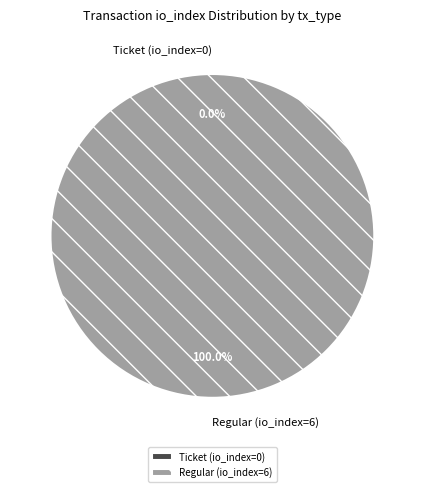

To the nearest percent, what is the difference between the largest and smallest slice percentages?

100%